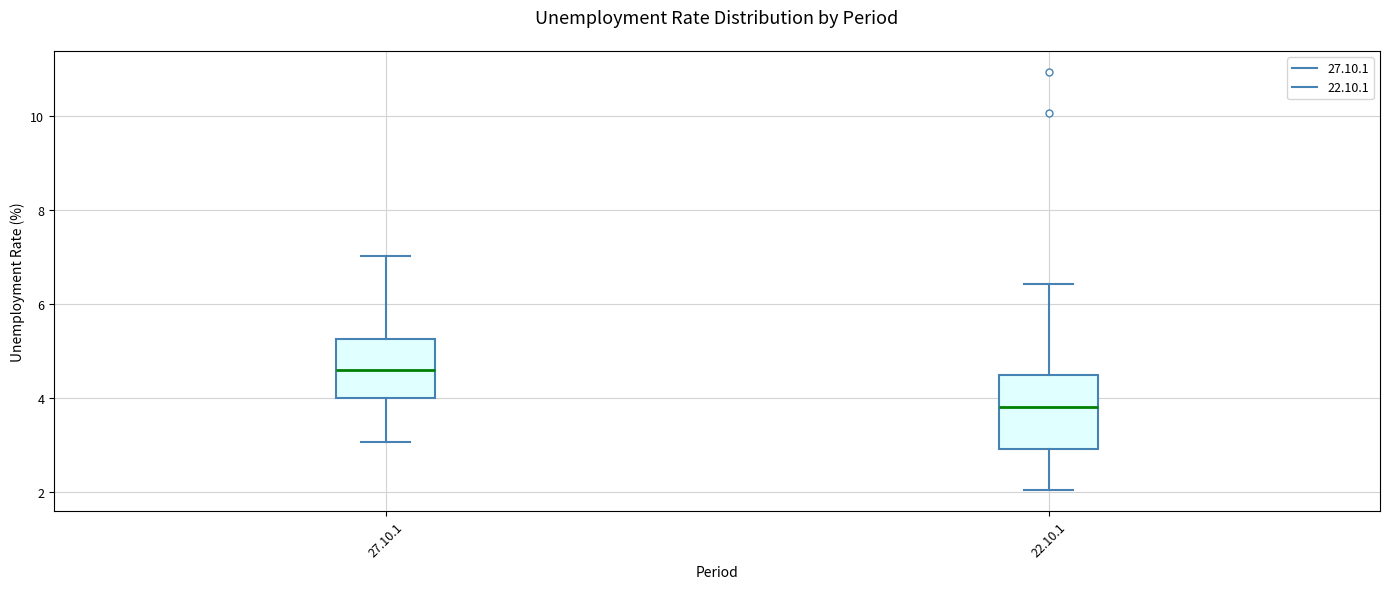

Comparing the boxes themselves (not the whiskers), which one is the tallest?

22.10.1